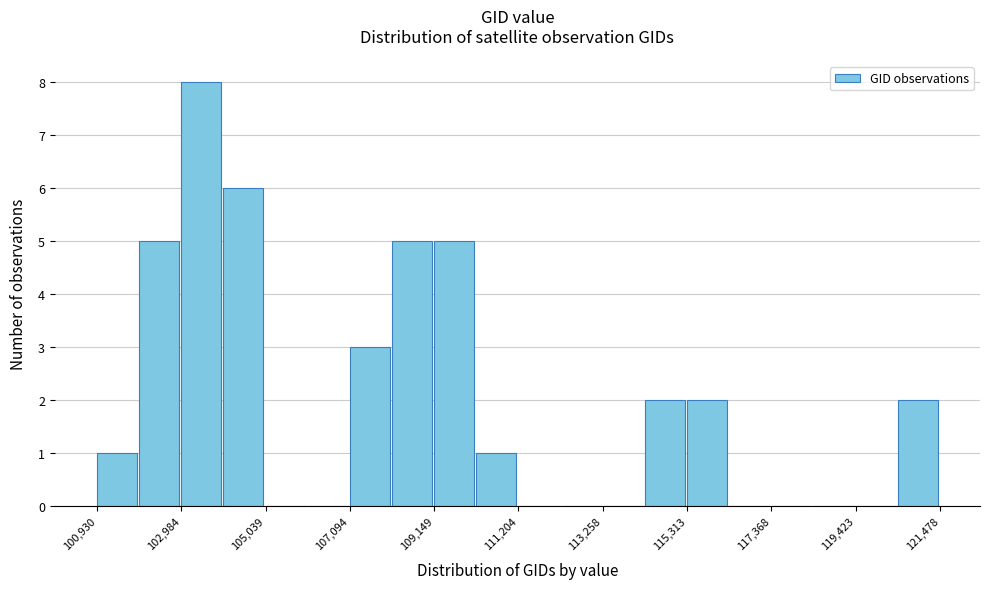

Read against the x-axis, roughly where is the centre of the tallest bar?

103500